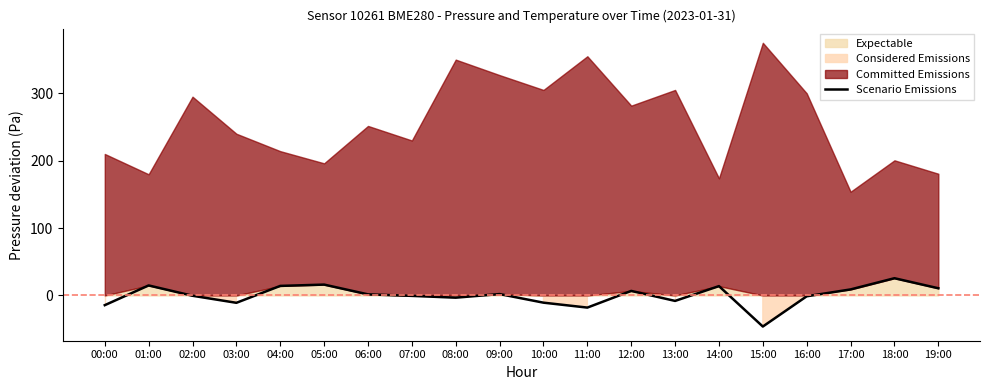

What is the minimum value shown in the chart?

-46.2